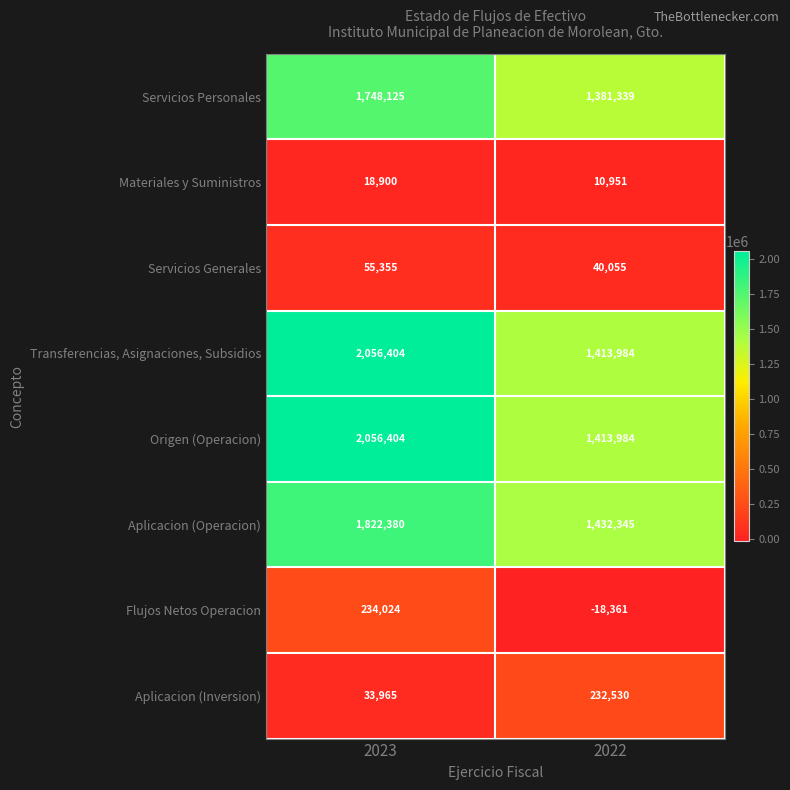

What is the total value across all series at 2023?

8025557